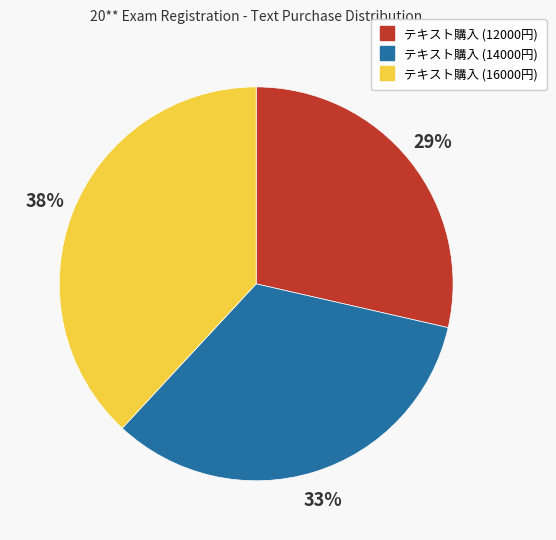

To the nearest percent, what is the average slice percentage?

33%